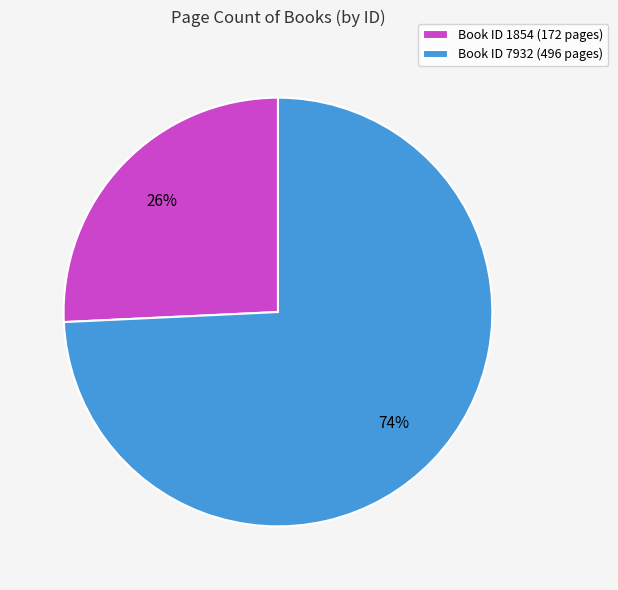

Do Book ID 7932 (496 pages) and Book ID 1854 (172 pages) together represent more than half of the pie?

Yes